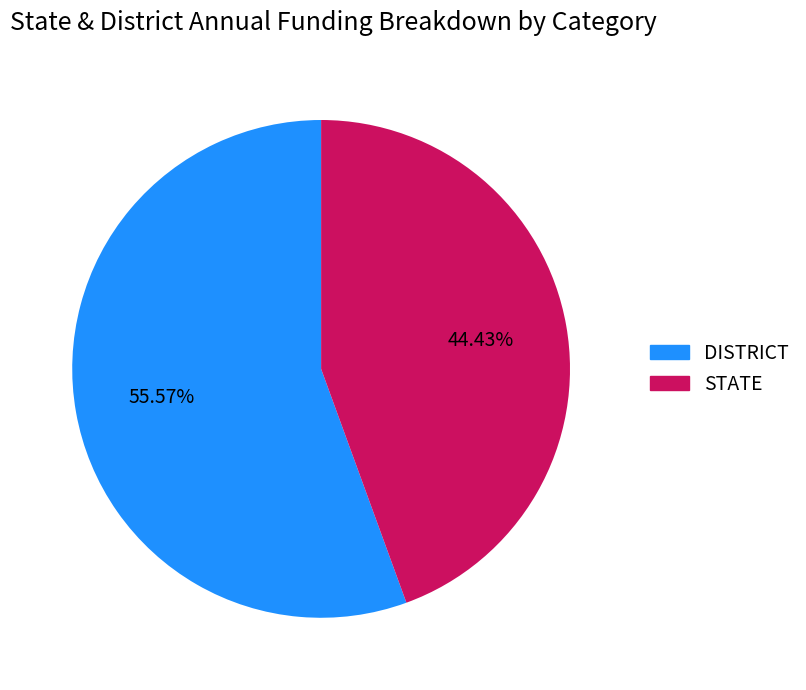

Rank the categories by value from lowest to highest.

STATE, DISTRICT